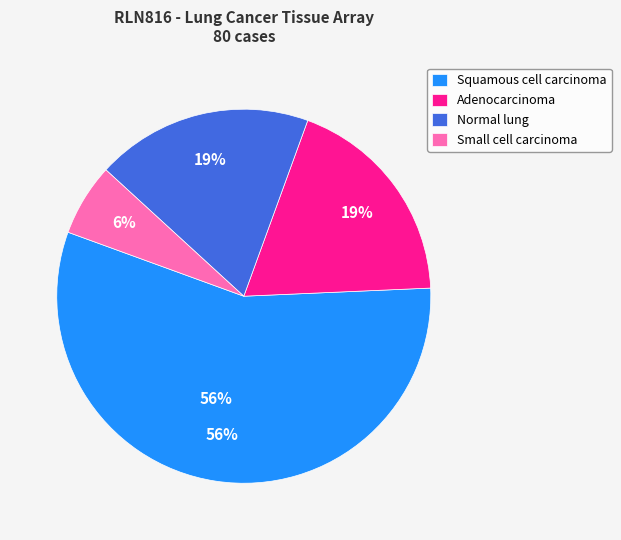

To the nearest percent, what is the combined percentage of Squamous cell carcinoma and Adenocarcinoma?

75%